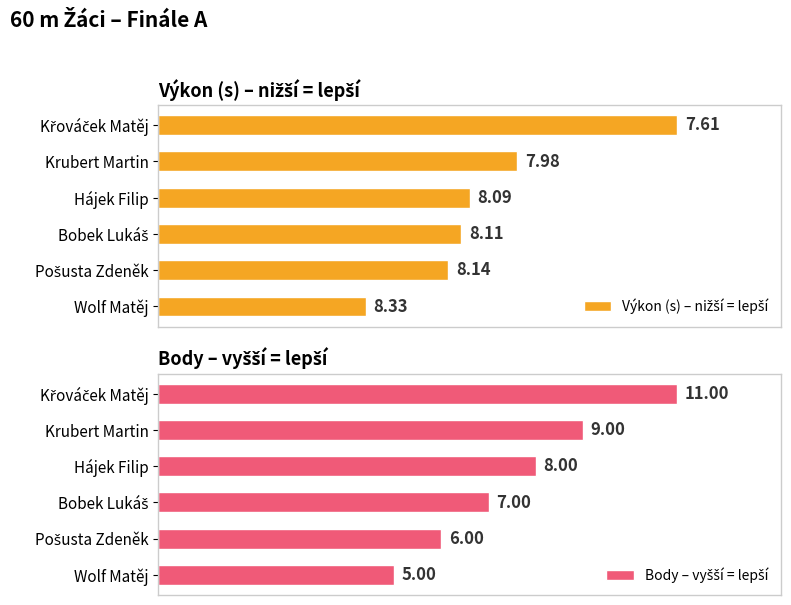

What is the difference between the second highest and second lowest values in the Body – vyšší = lepší series?

27.3